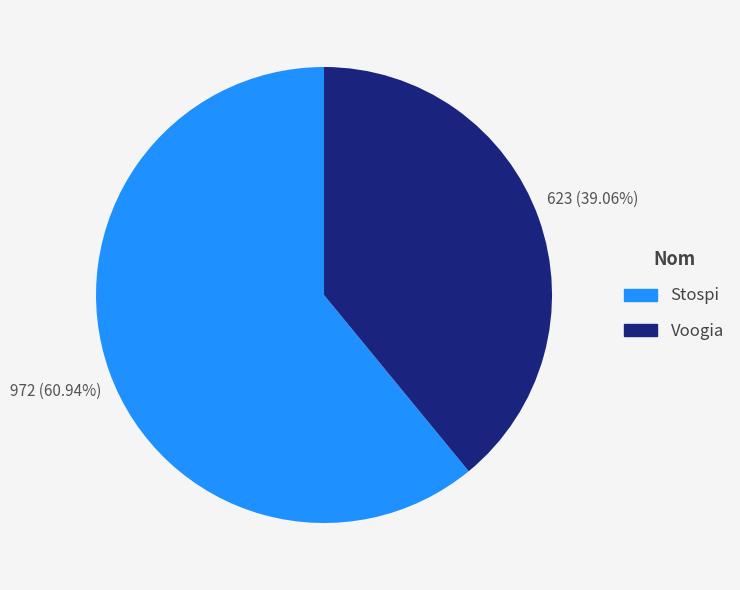

Do Stospi and Voogia together represent more than half of the pie?

Yes